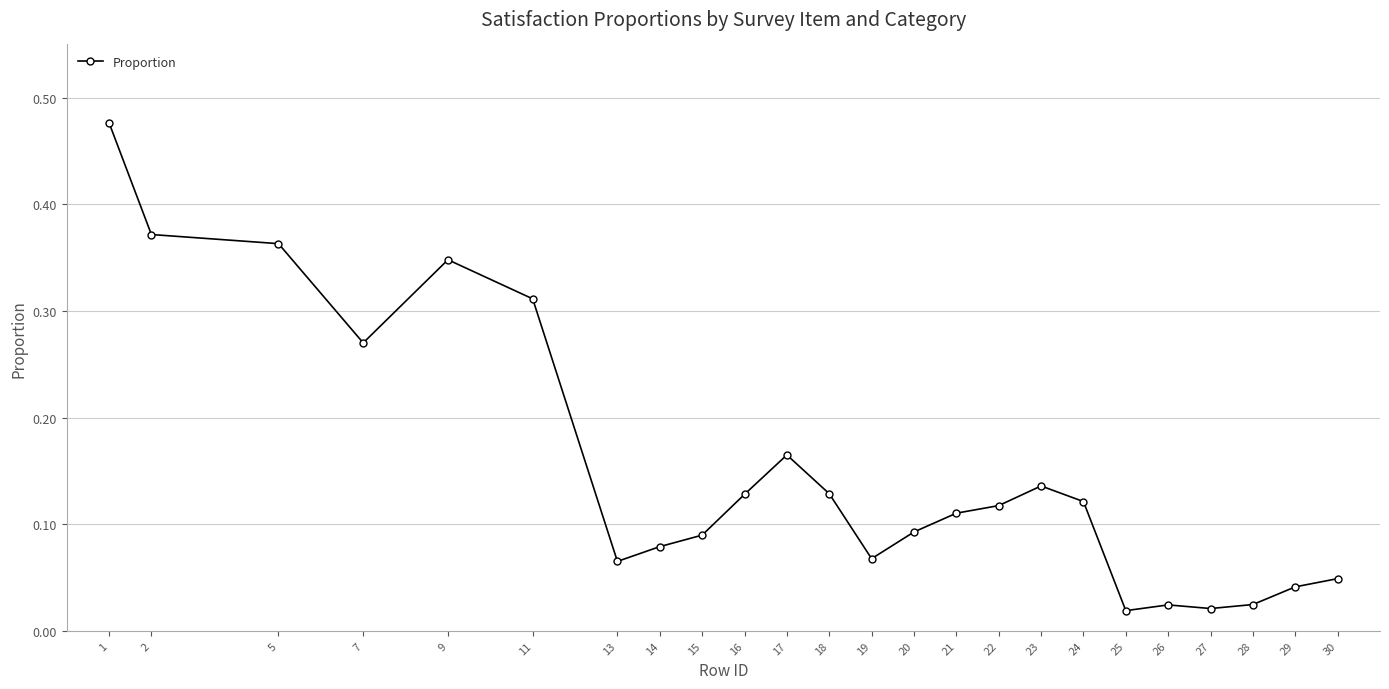

True or false: the data shows 0.2 at 2.

False